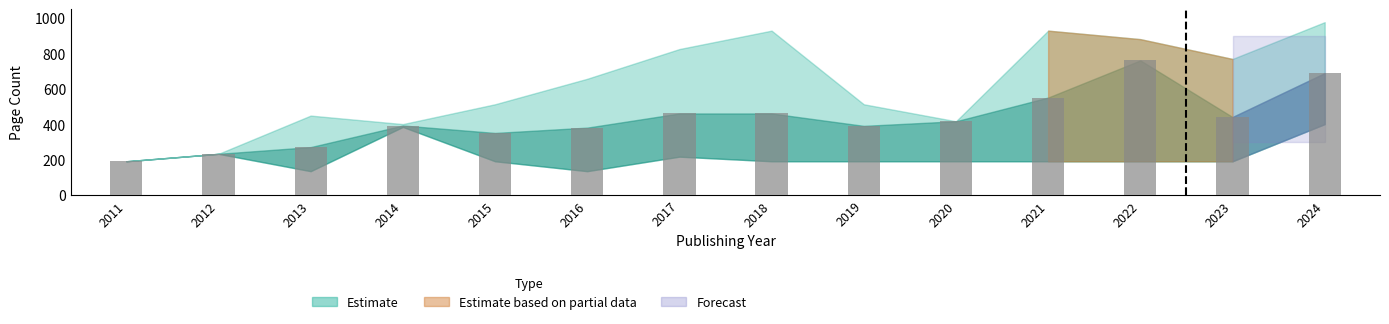

Is it true that the value at 2014 is 392?

True